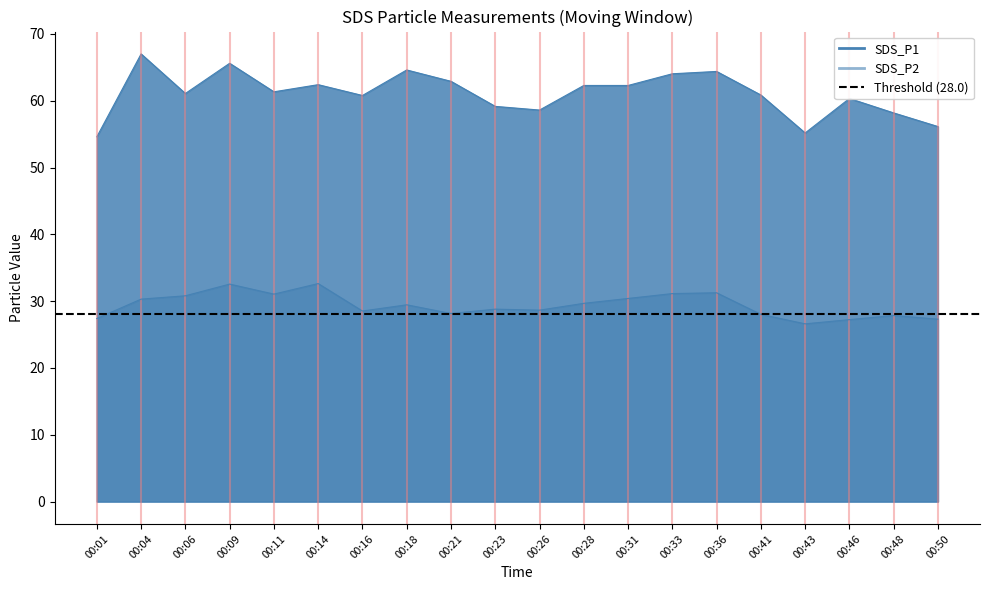

Is it true that SDS_P2 equals 12.8 at 00:43?

False